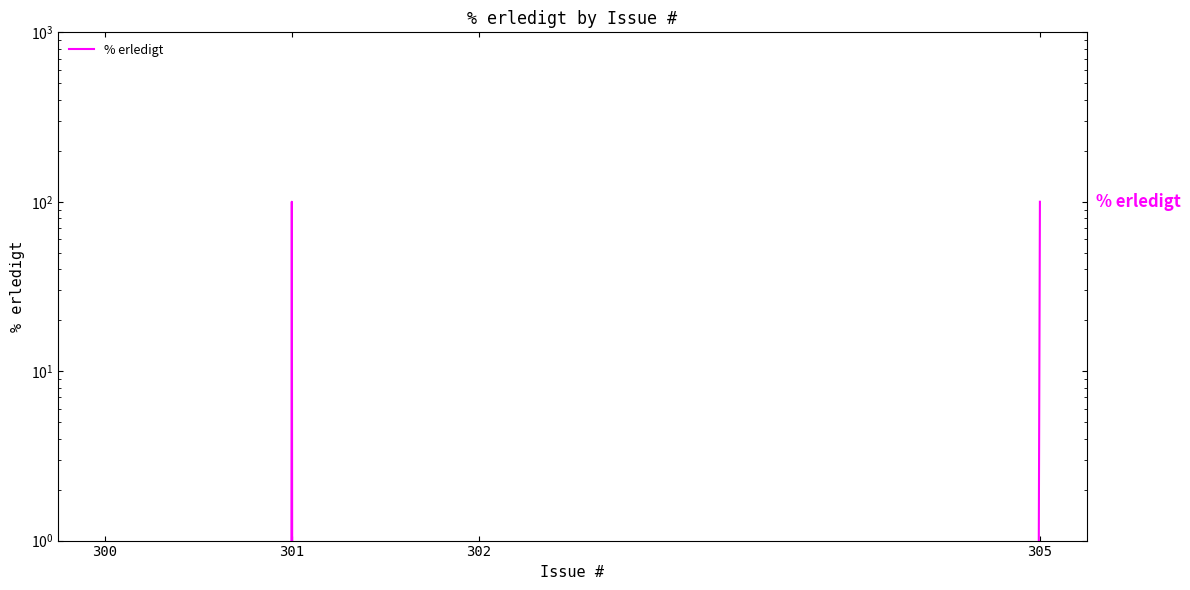

Reading right to left, list all the values displayed in this chart.

305=100	302=0	301=100	300=0